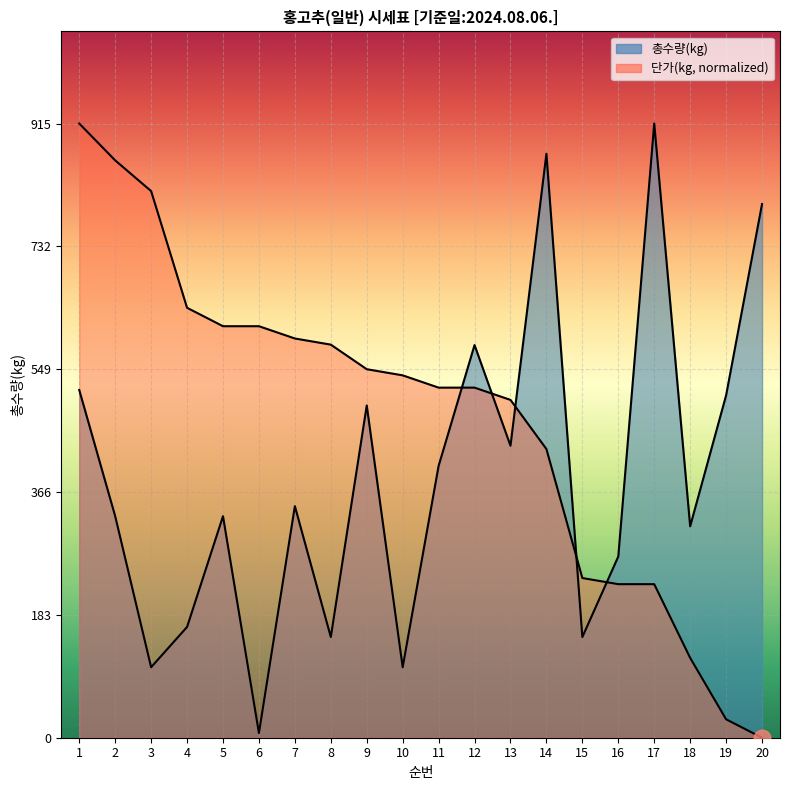

Where do 단가(kg) line and 총수량(kg) line first cross each other?

11 and 12